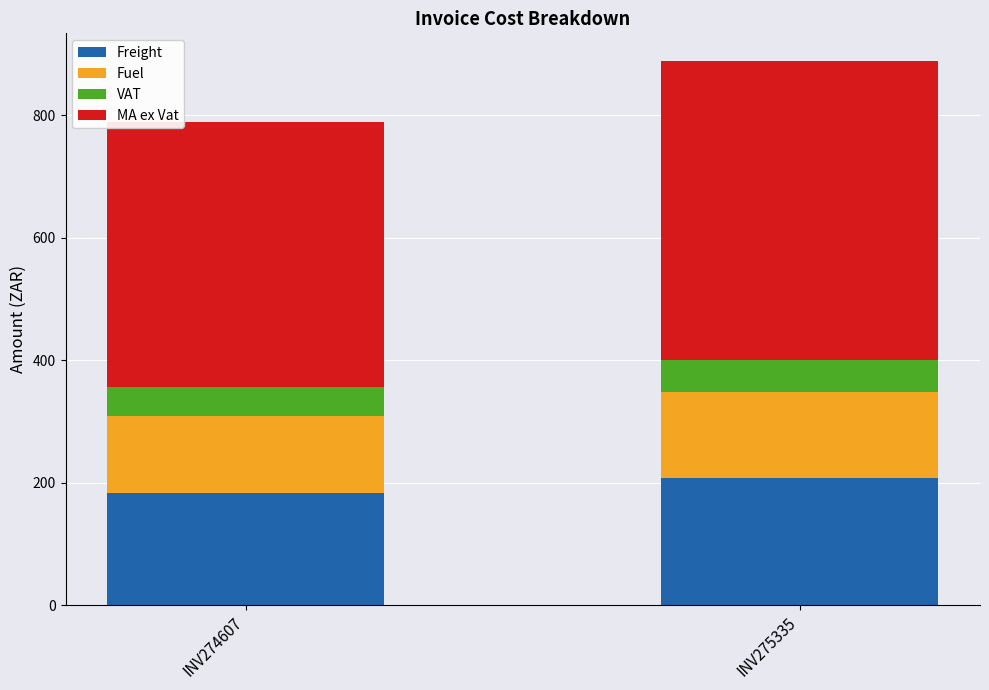

What is the difference between the Freight values at INV274607 and INV275335?

23.3